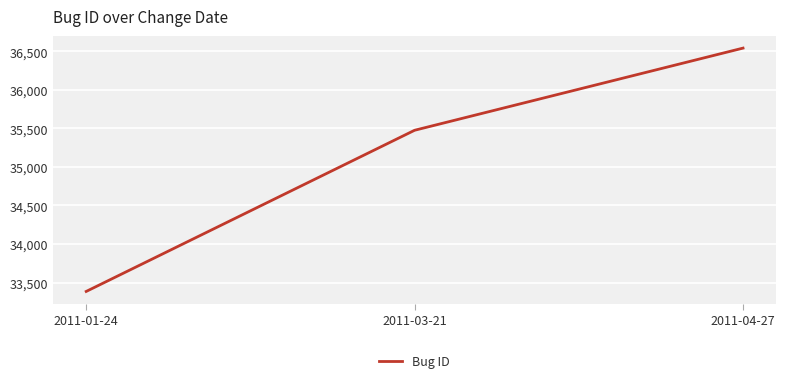

Between 2011-04-27 and 2011-03-21, which is larger?

2011-04-27